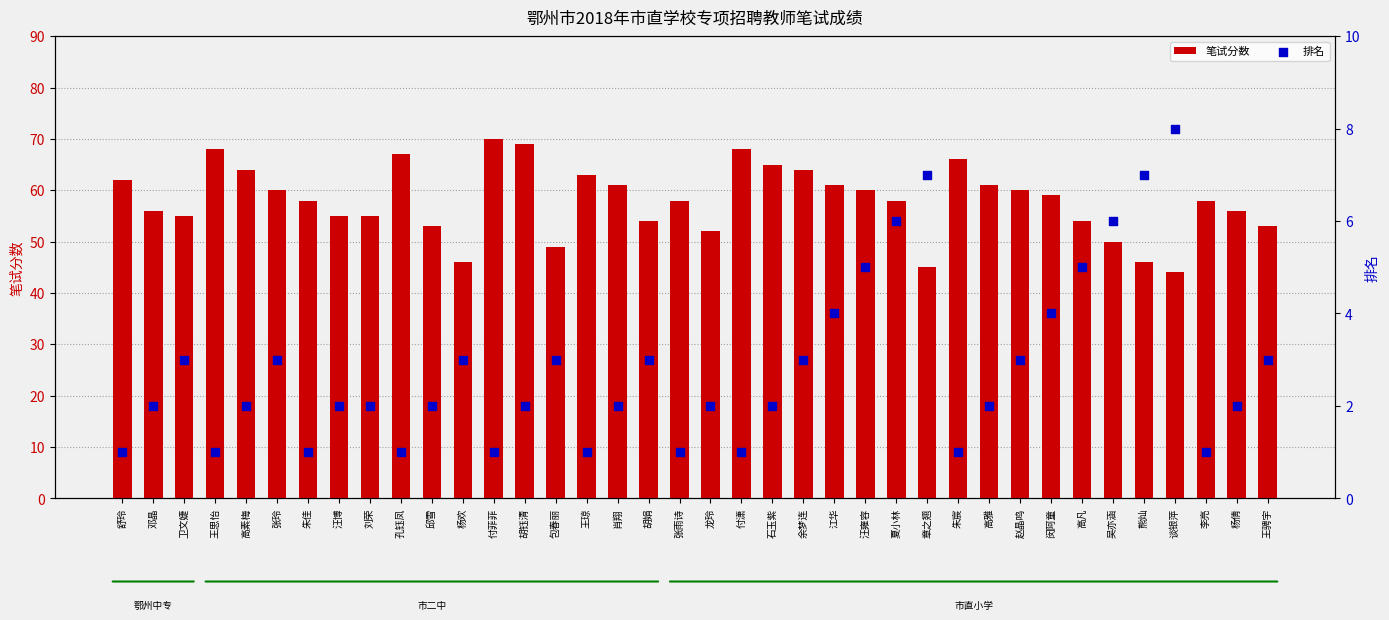

Which series has the largest Y range (max minus min)?

笔试分数